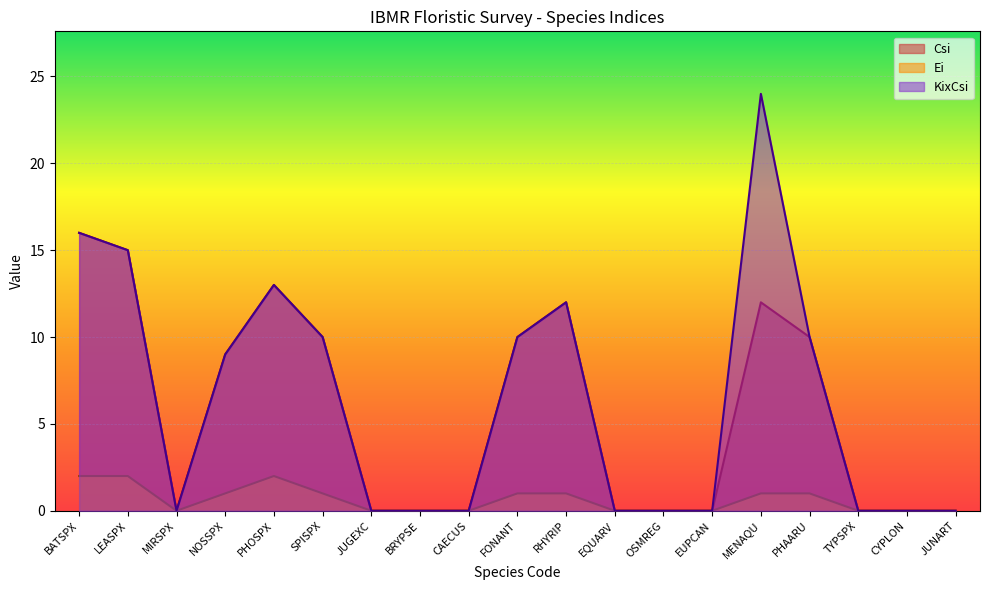

Is it true that KixCsi equals -9 at CAECUS?

False